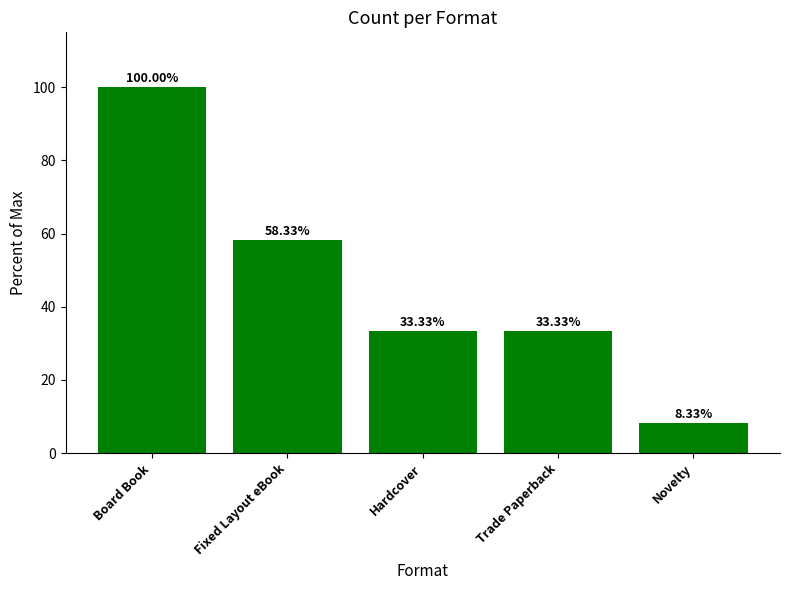

What is the value of the 2nd bar from the left?

58.3